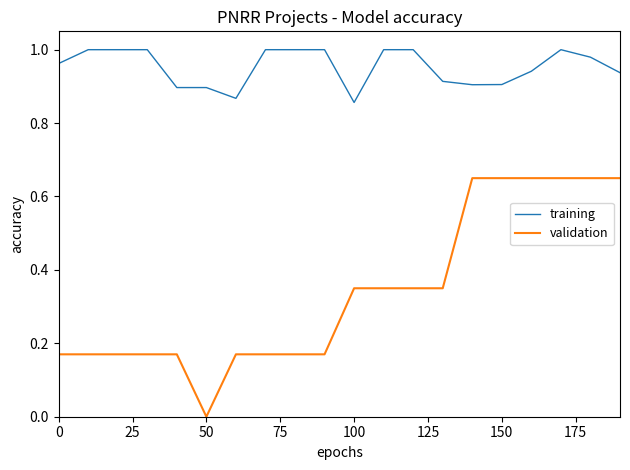

How many training values are between 0 and 1?

20